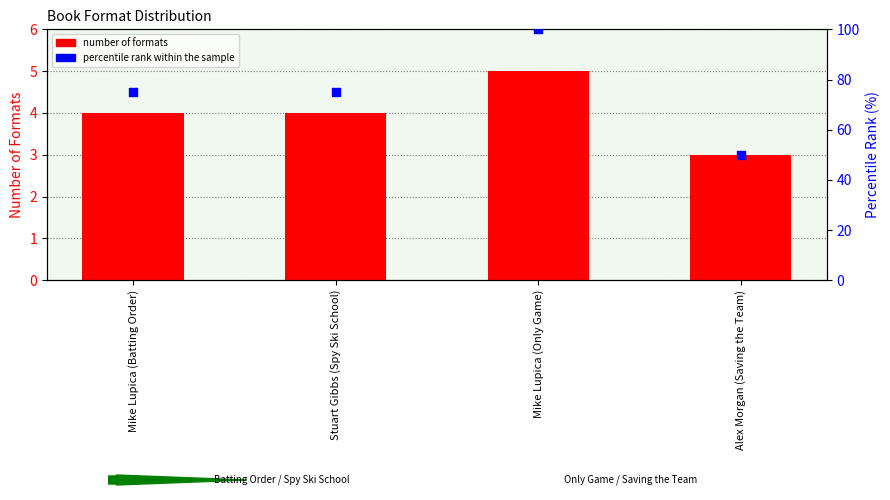

What is the total value across all series at Mike Lupica (Only Game)?

105